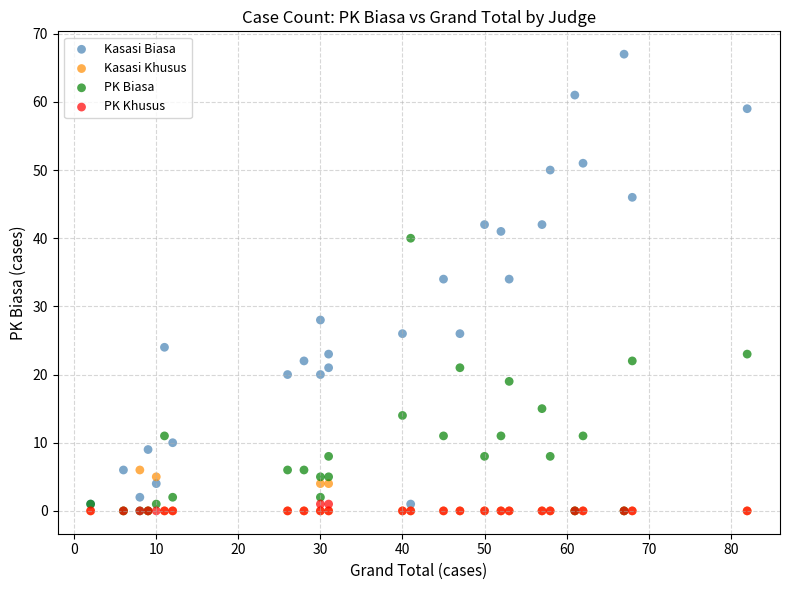

What are all the series names shown in the legend?

Kasasi Biasa, Kasasi Khusus, PK Biasa, PK Khusus